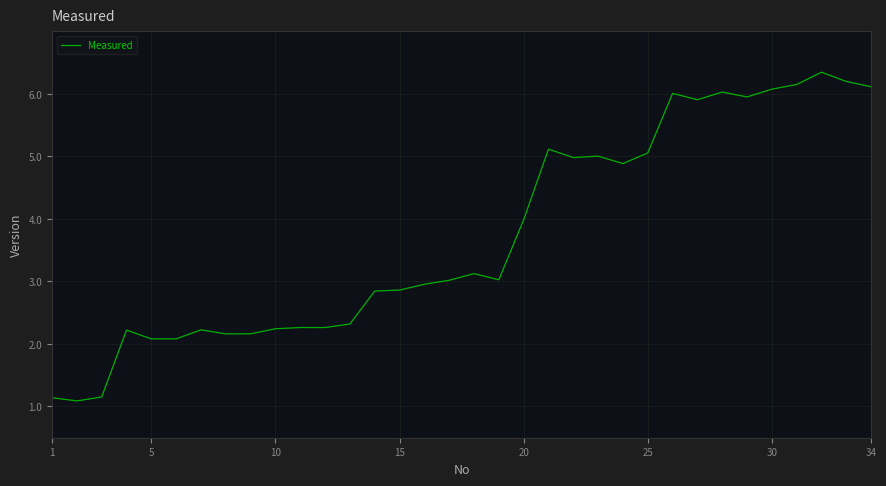

What is the minimum value shown in the chart?

1.1